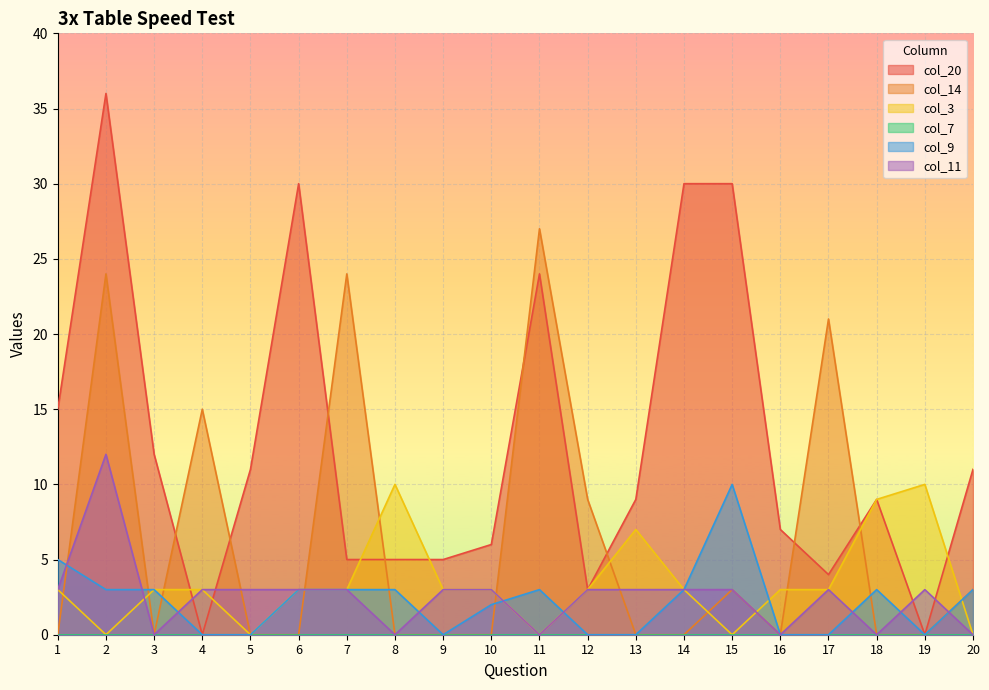

What is the maximum value shown in the chart?

36